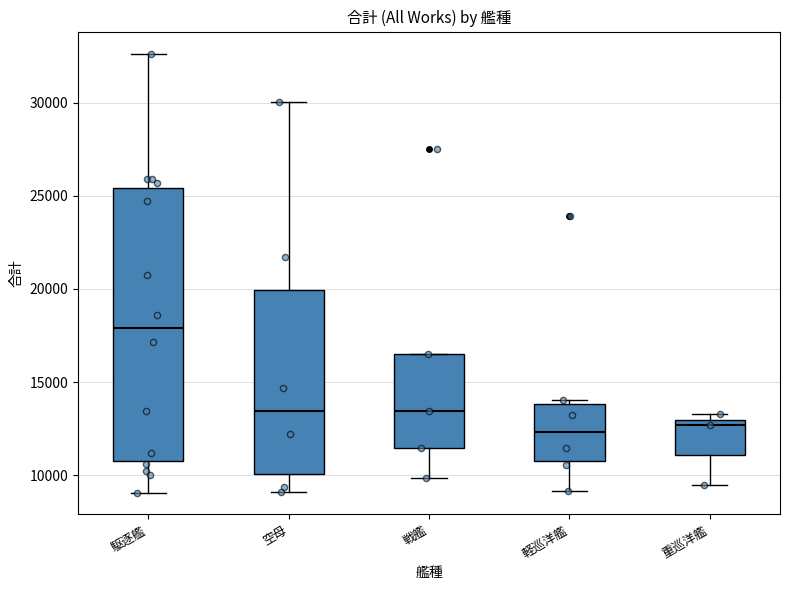

Reading left to right, transcribe this box plot: for each box, give where its median line is, the range the box spans, and where its two whiskers end, as read against the y-axis. The values are not printed on the chart, so give them approximately, as read against the axis.

駆逐艦: median 18000, box 11000 to 25500, whiskers 9000 to 32500
空母: median 13500, box 10000 to 20000, whiskers 9000 to 30000
戦艦: median 13500, box 11500 to 16500, whiskers 10000 to 16500
軽巡洋艦: median 12500, box 11000 to 14000, whiskers 9000 to 14000 (just above the box's upper edge)
重巡洋艦: median 12500, box 11000 to 13000, whiskers 9500 to 13500